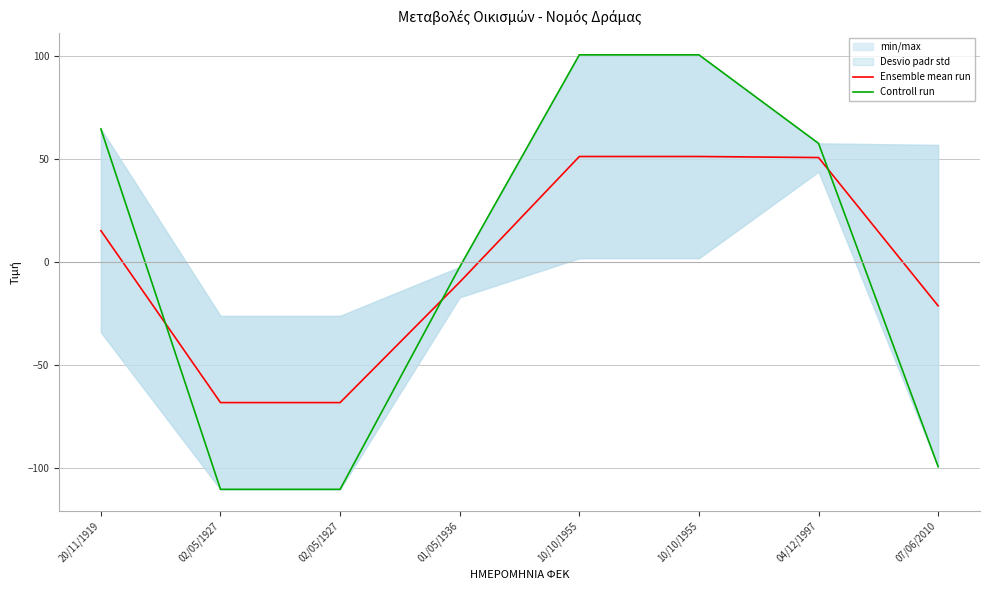

How many series are shown in this chart?

2